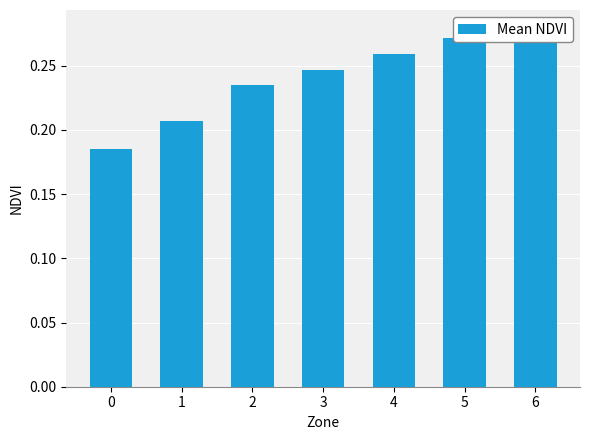

True or false: the data shows 0.1 at 3.

False